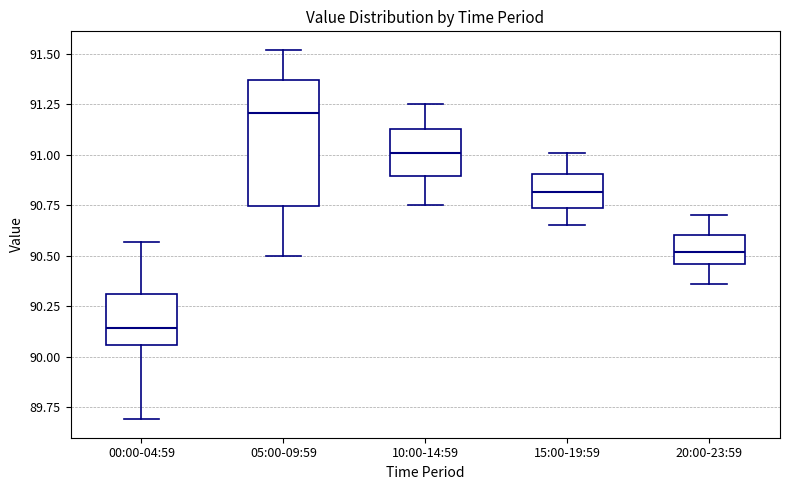

Comparing the boxes themselves (not the whiskers), which one is the tallest?

05:00-09:59